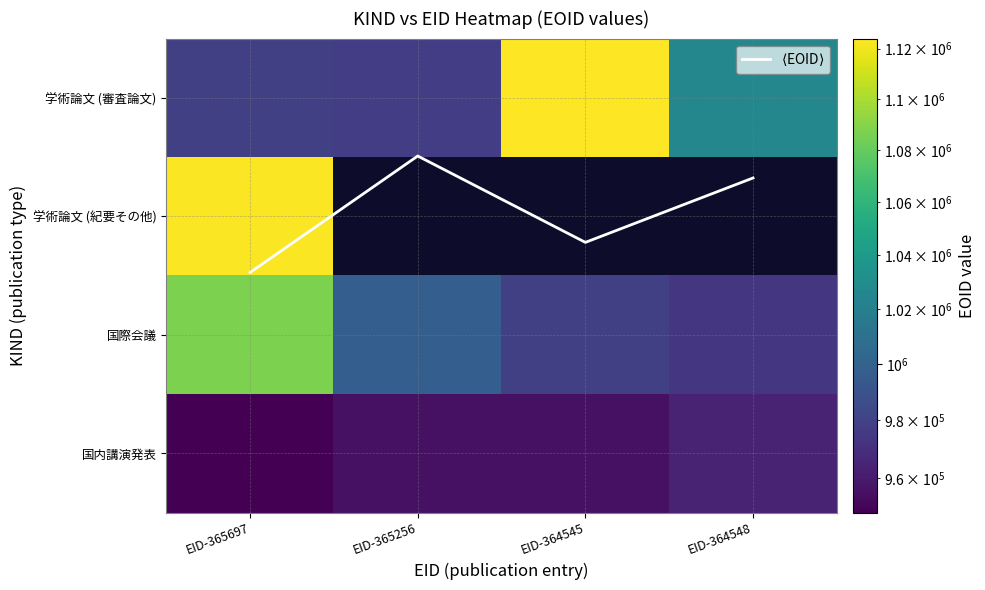

How many distinct data groups are displayed?

5